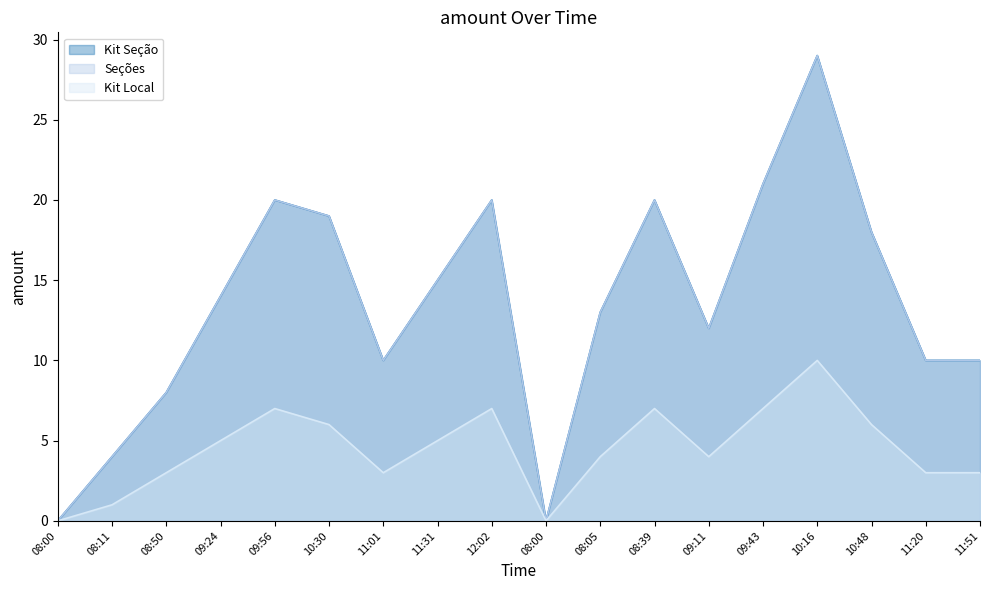

At which category does Kit Seção reach its first local valley?

11:01